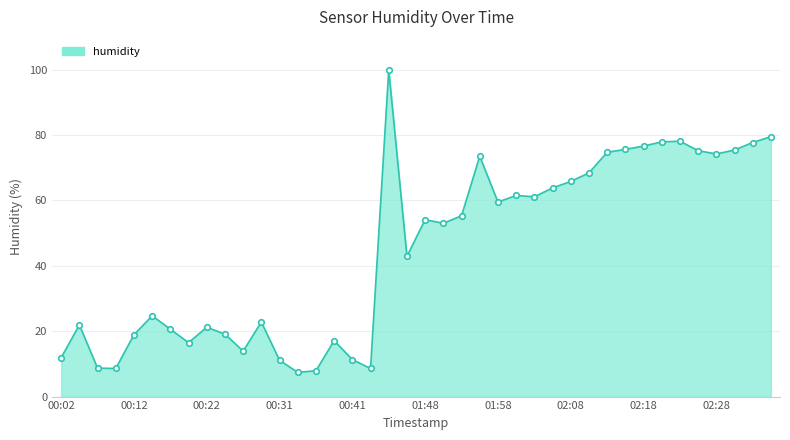

What is the smallest value displayed?

7.4